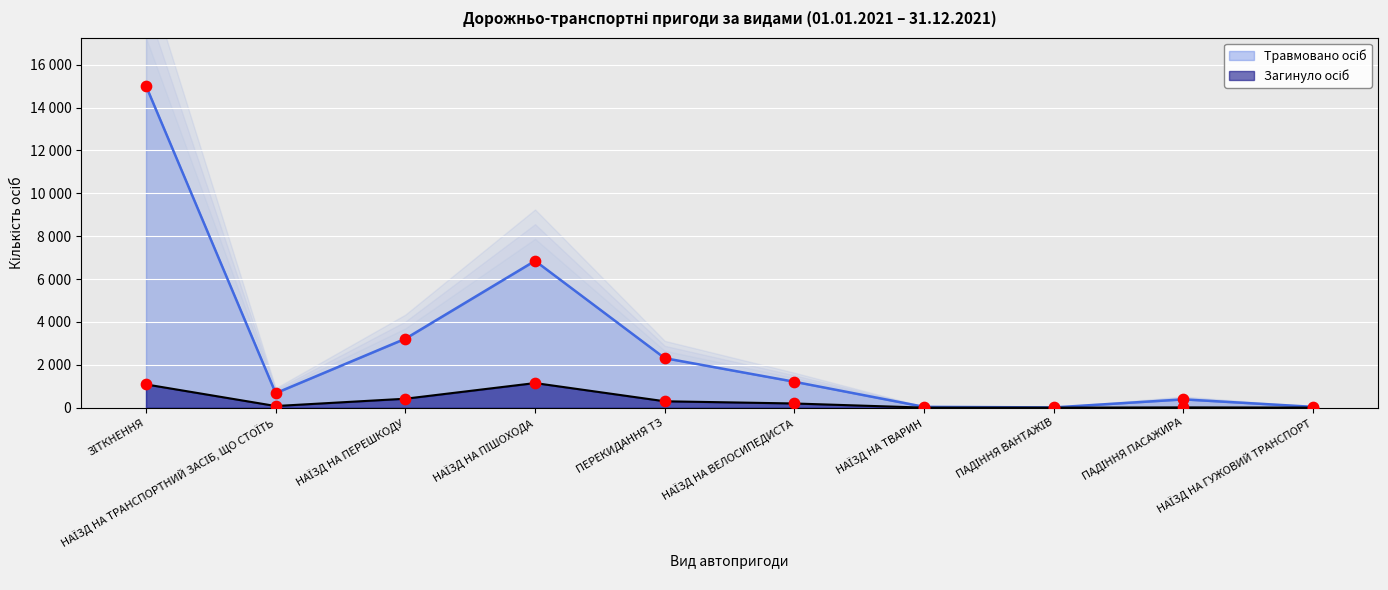

At which category is the sum across all series the highest?

ЗІТКНЕННЯ